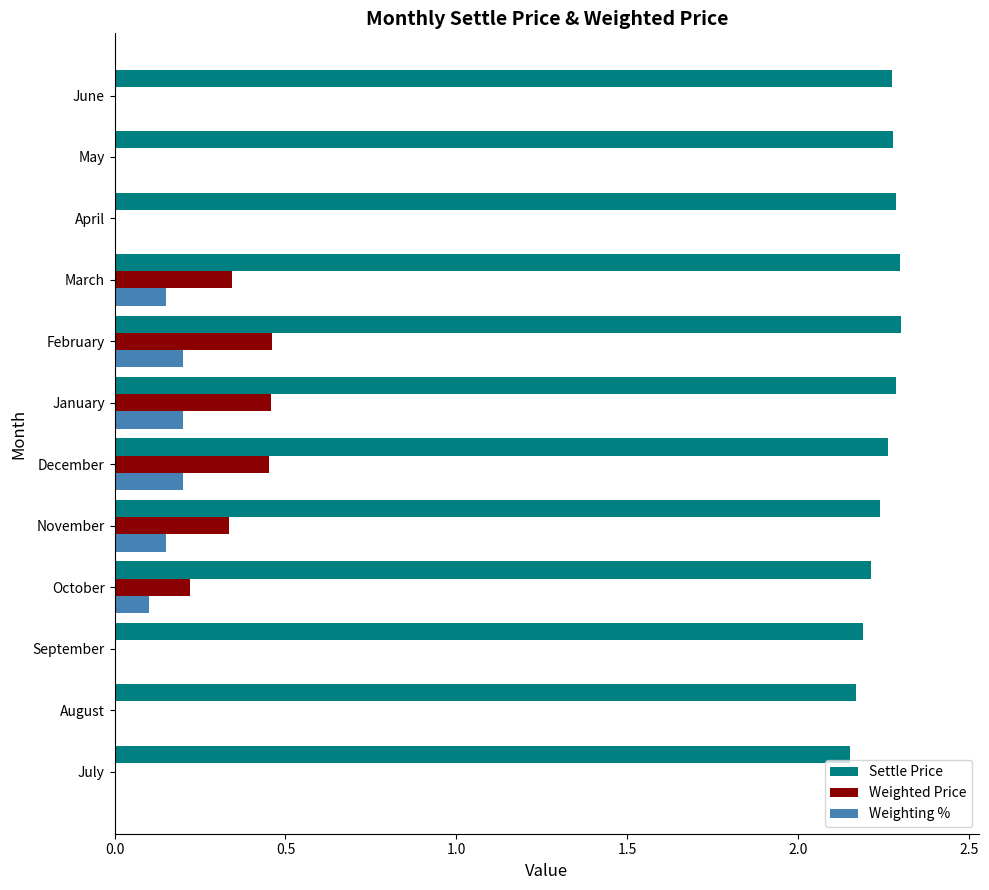

How many Settle Price values are between 2 and 3?

12